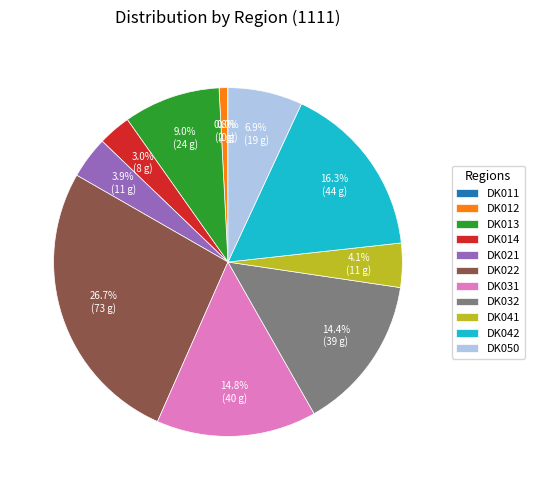

Do DK014 and DK013 together represent more than half of the pie?

No